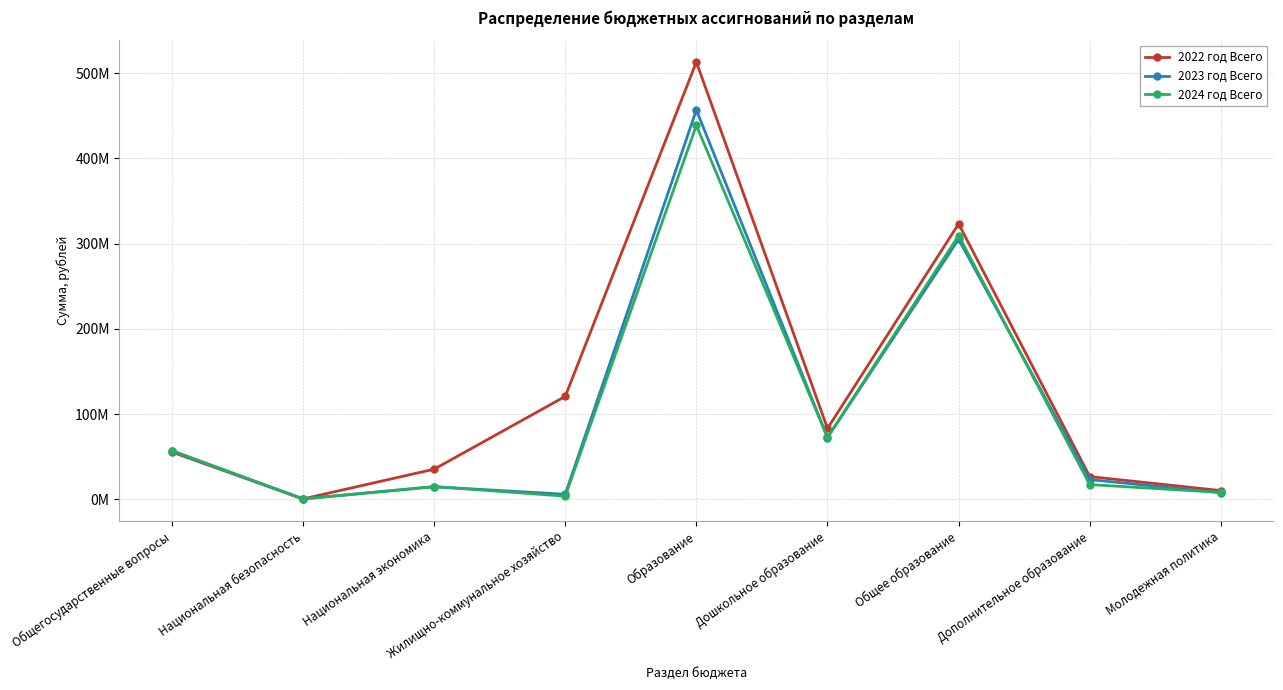

What are all the series names shown in the legend?

2022 год Всего, 2023 год Всего, 2024 год Всего